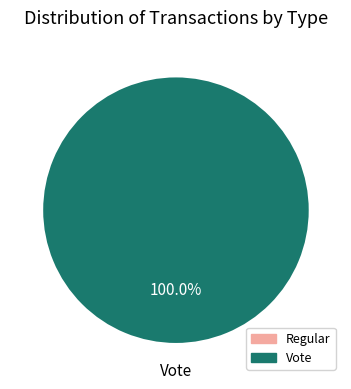

To the nearest percent, what portion does Vote represent?

100%